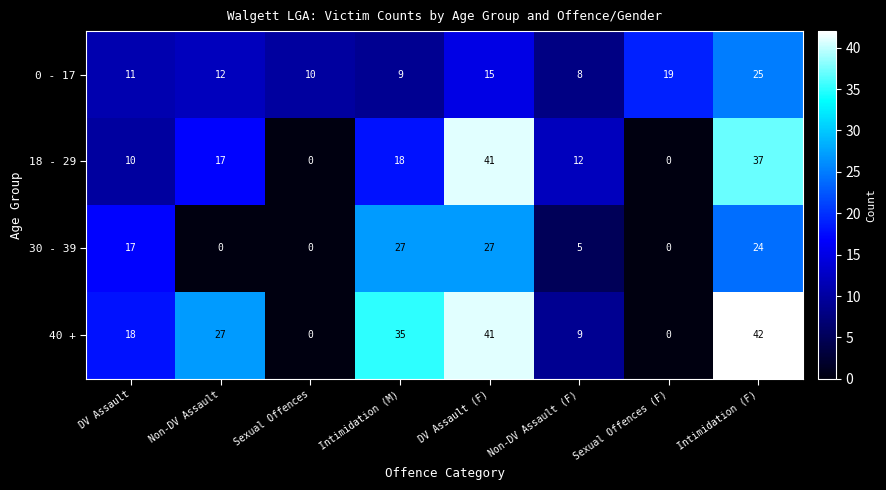

How many 30 - 39 values are between 0 and 27?

8